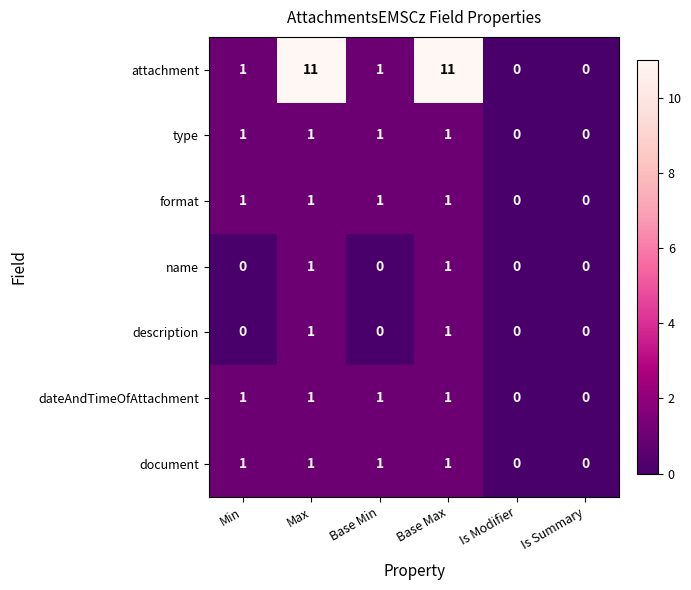

What is the sum of all dateAndTimeOfAttachment values?

4